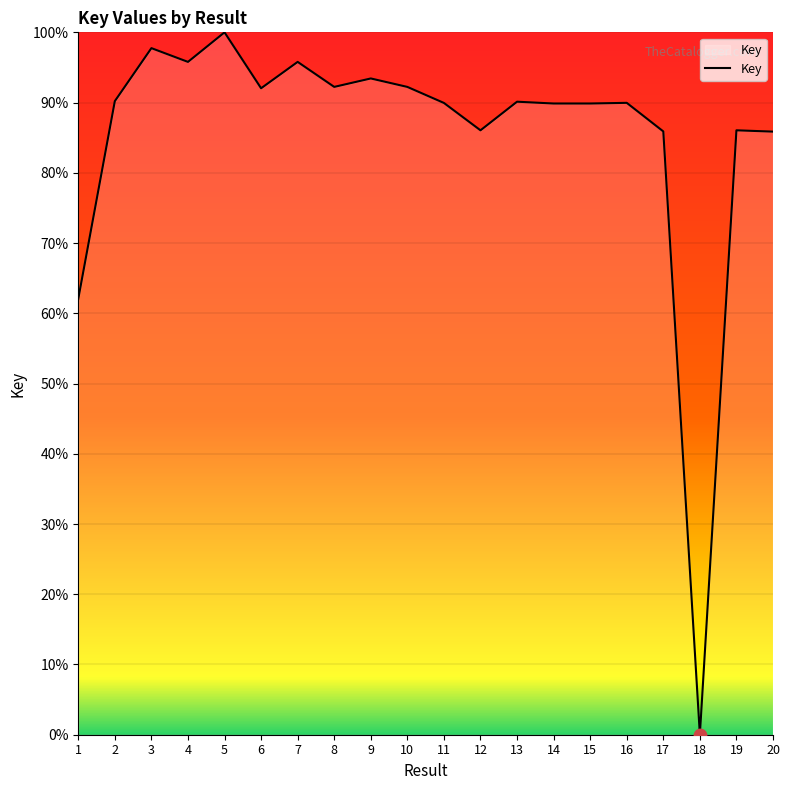

Which has a higher value, 18 or 20?

20